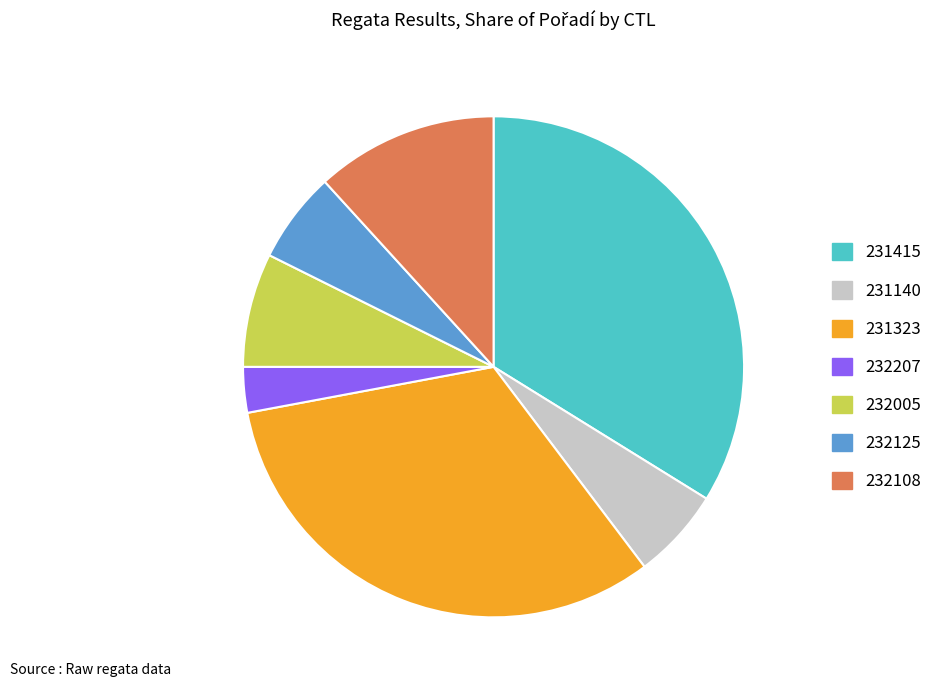

Approximately how many times larger is the value at 231415 compared to 232005?

4.6